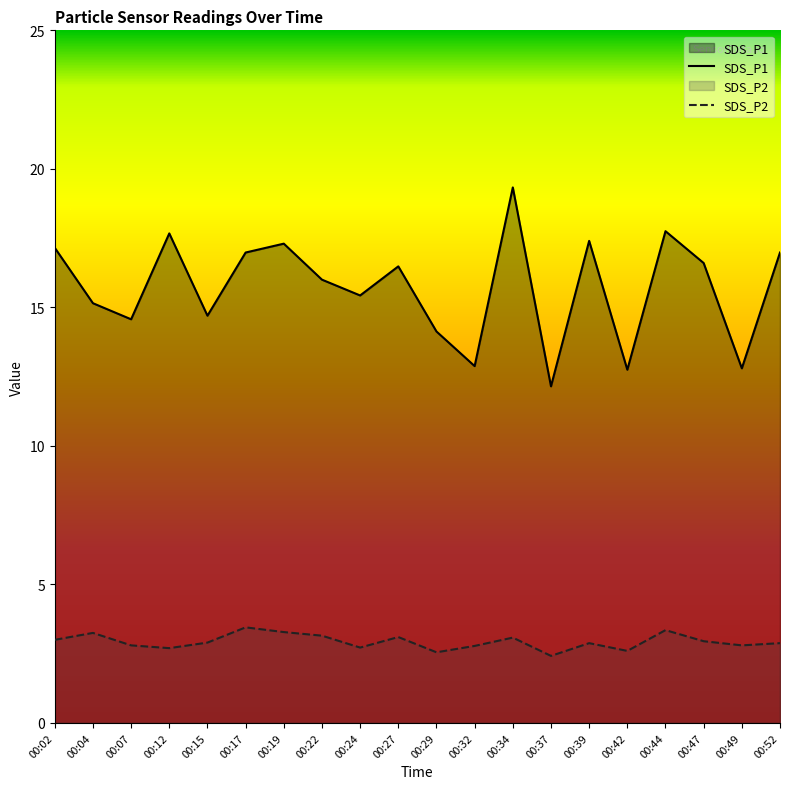

What is the difference between the maximum and second lowest values in the SDS_P1 series?

6.6